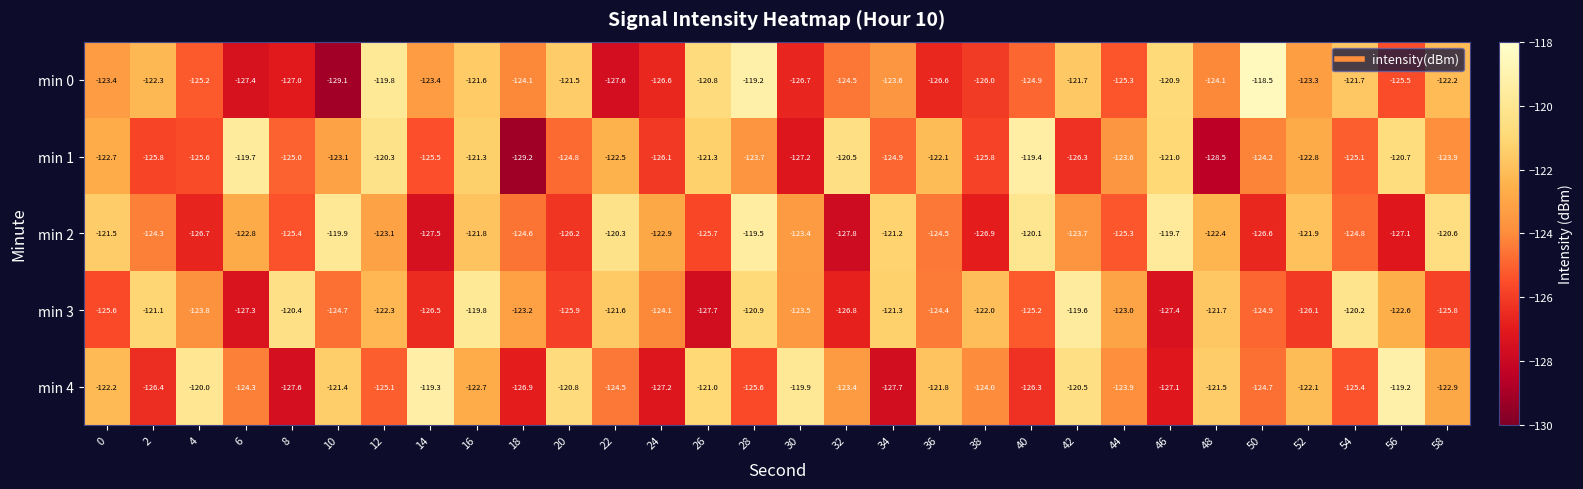

The value of min 0 at 10 is -29.1. True or false?

False